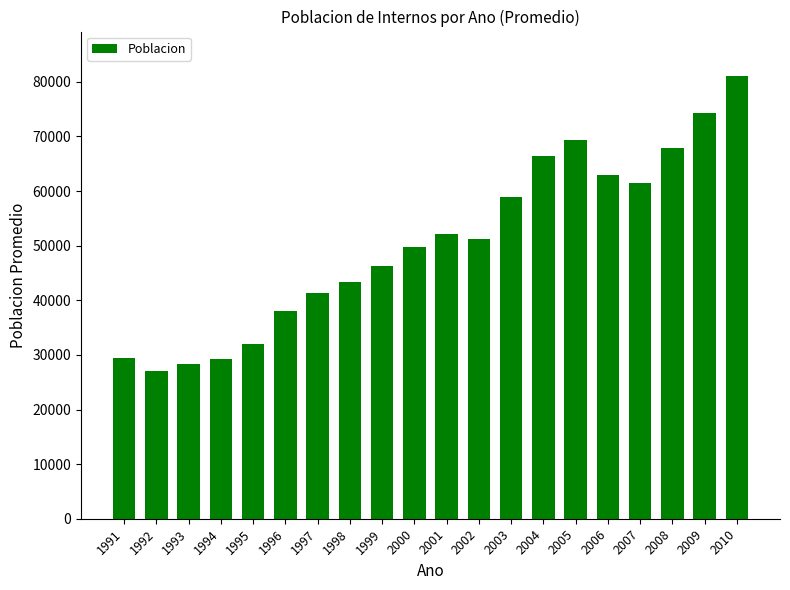

What is the value of the 7th bar from the left?

41404.5